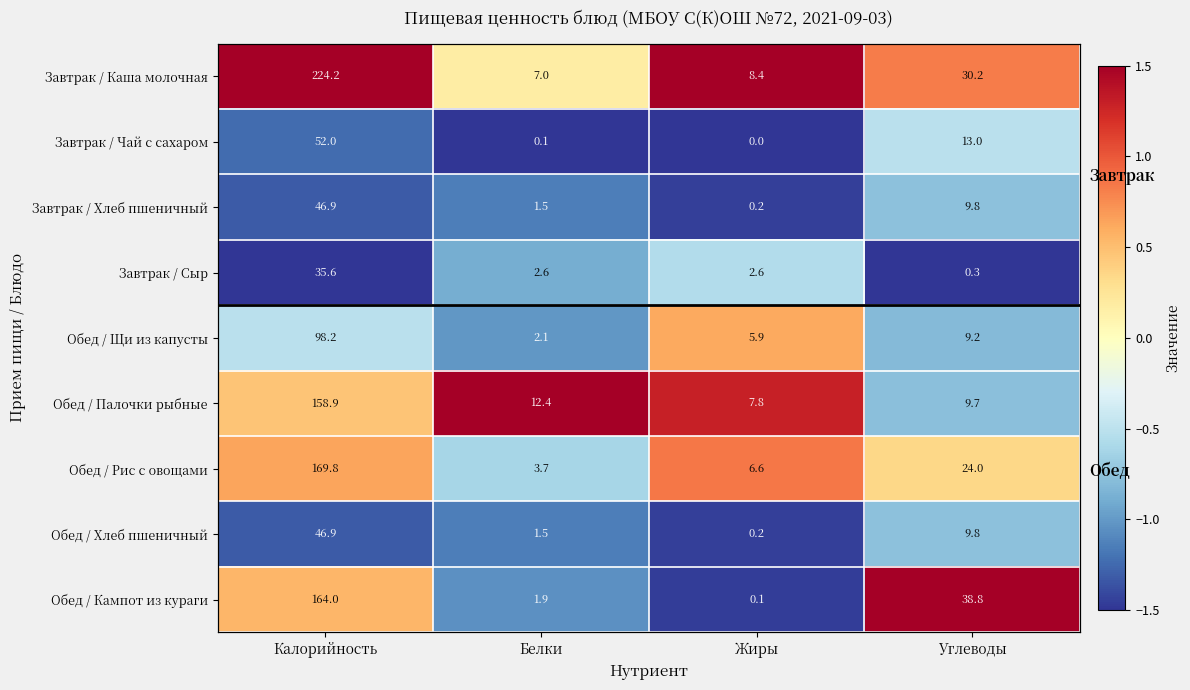

Which label corresponds to the smallest value in the chart?

Белки